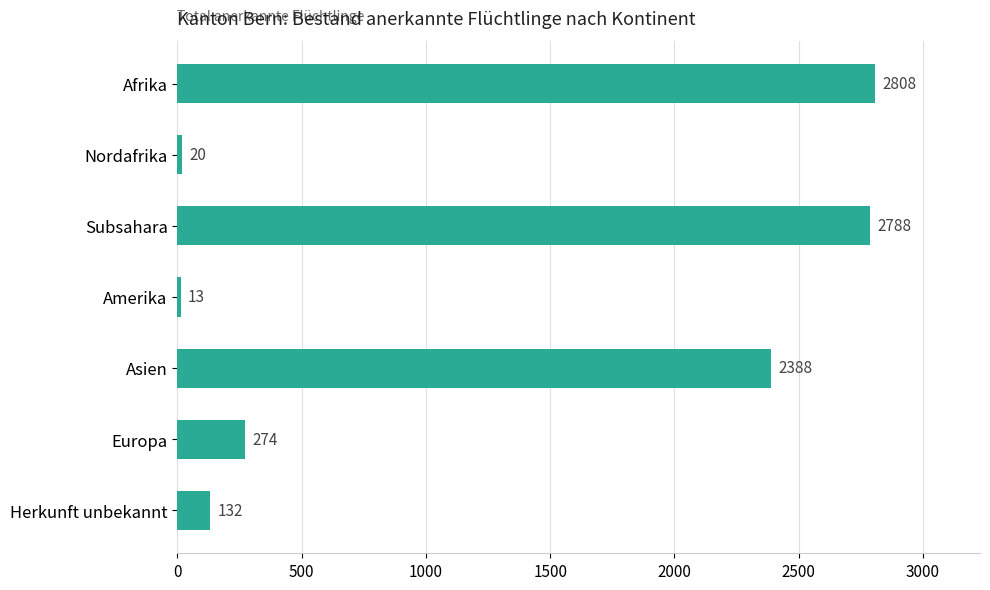

True or false: the data shows 13 at Amerika.

True